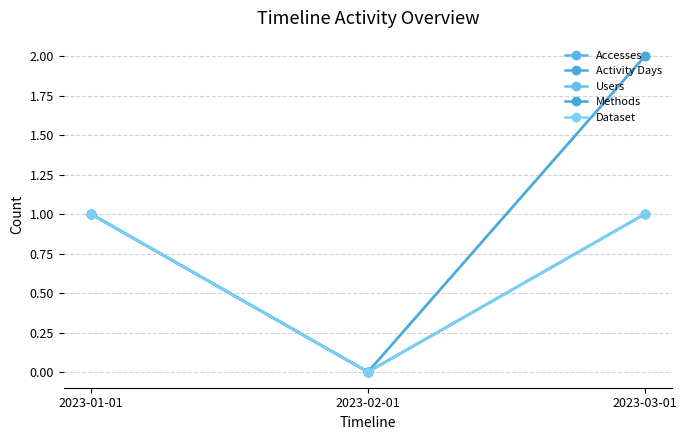

What is the label of the 2nd point from the right?

2023-02-01